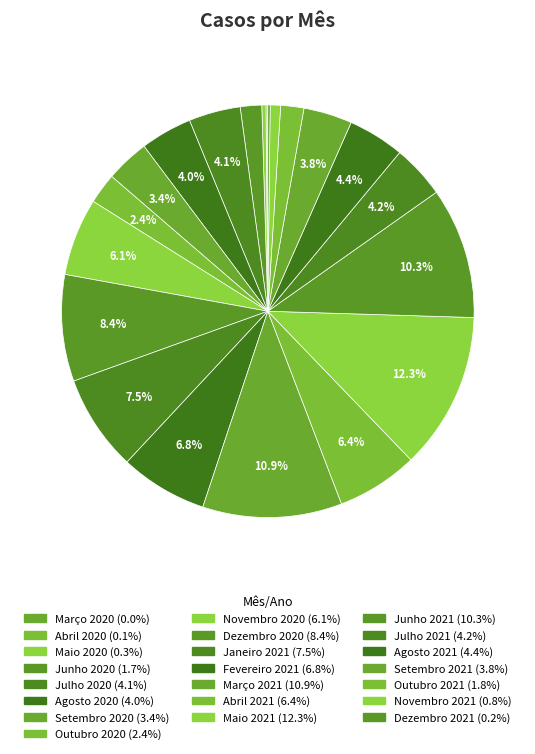

Is Setembro 2021 the majority of the pie?

No